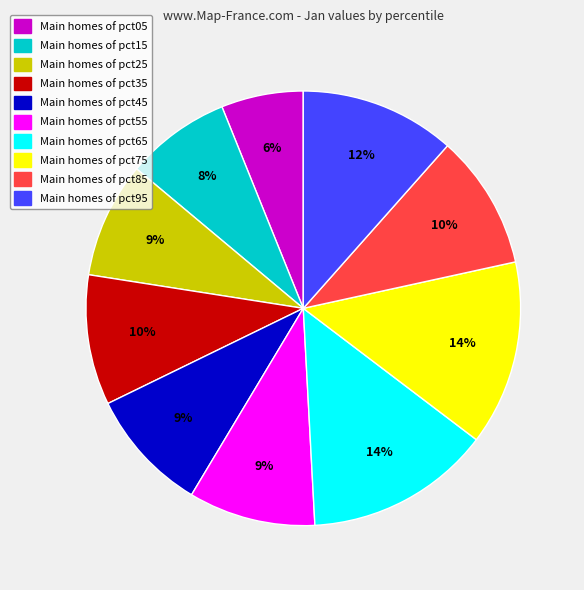

Is there any slice that represents more than half of the pie?

No